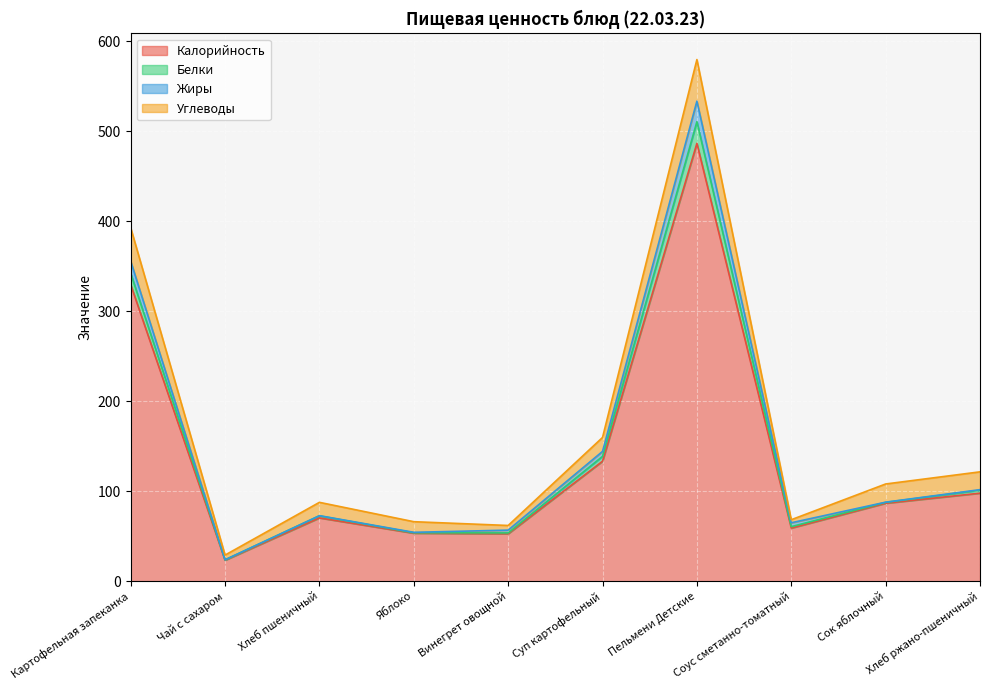

Which has a higher value, Суп картофельный or Сок яблочный?

Суп картофельный